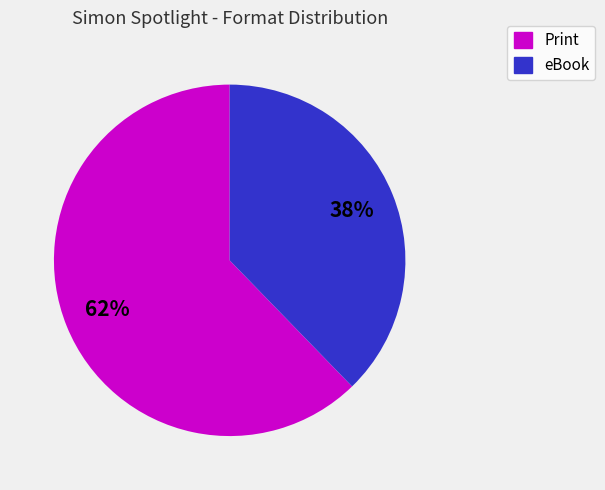

How many segments does this pie chart have?

2